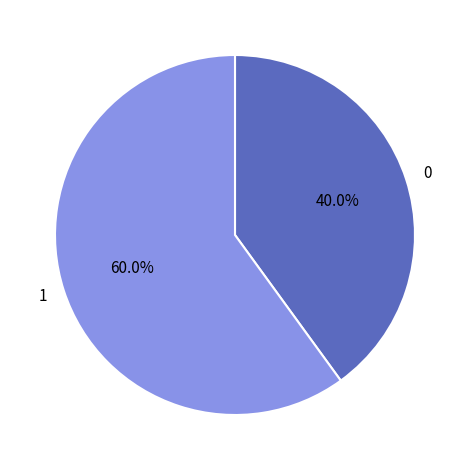

Count the number of slices in the pie.

2